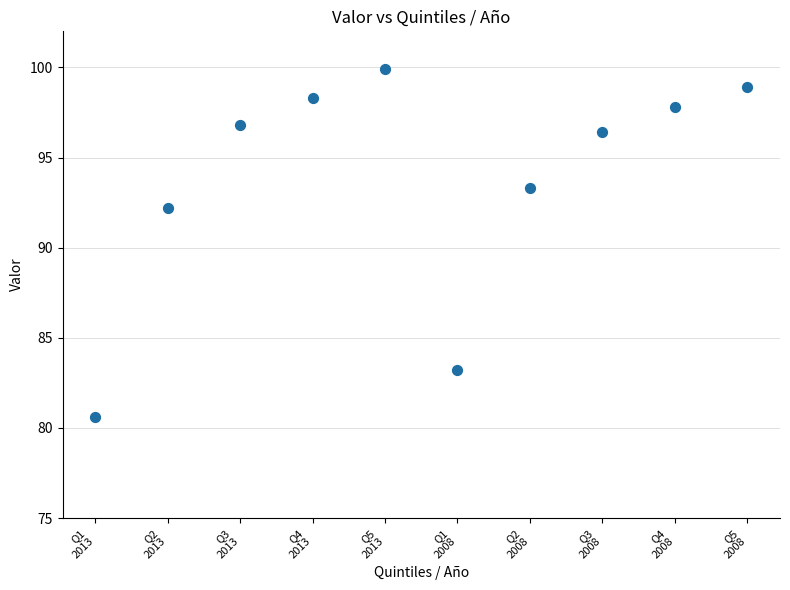

What Y value in the scatter plot is closest to 90?

92.2